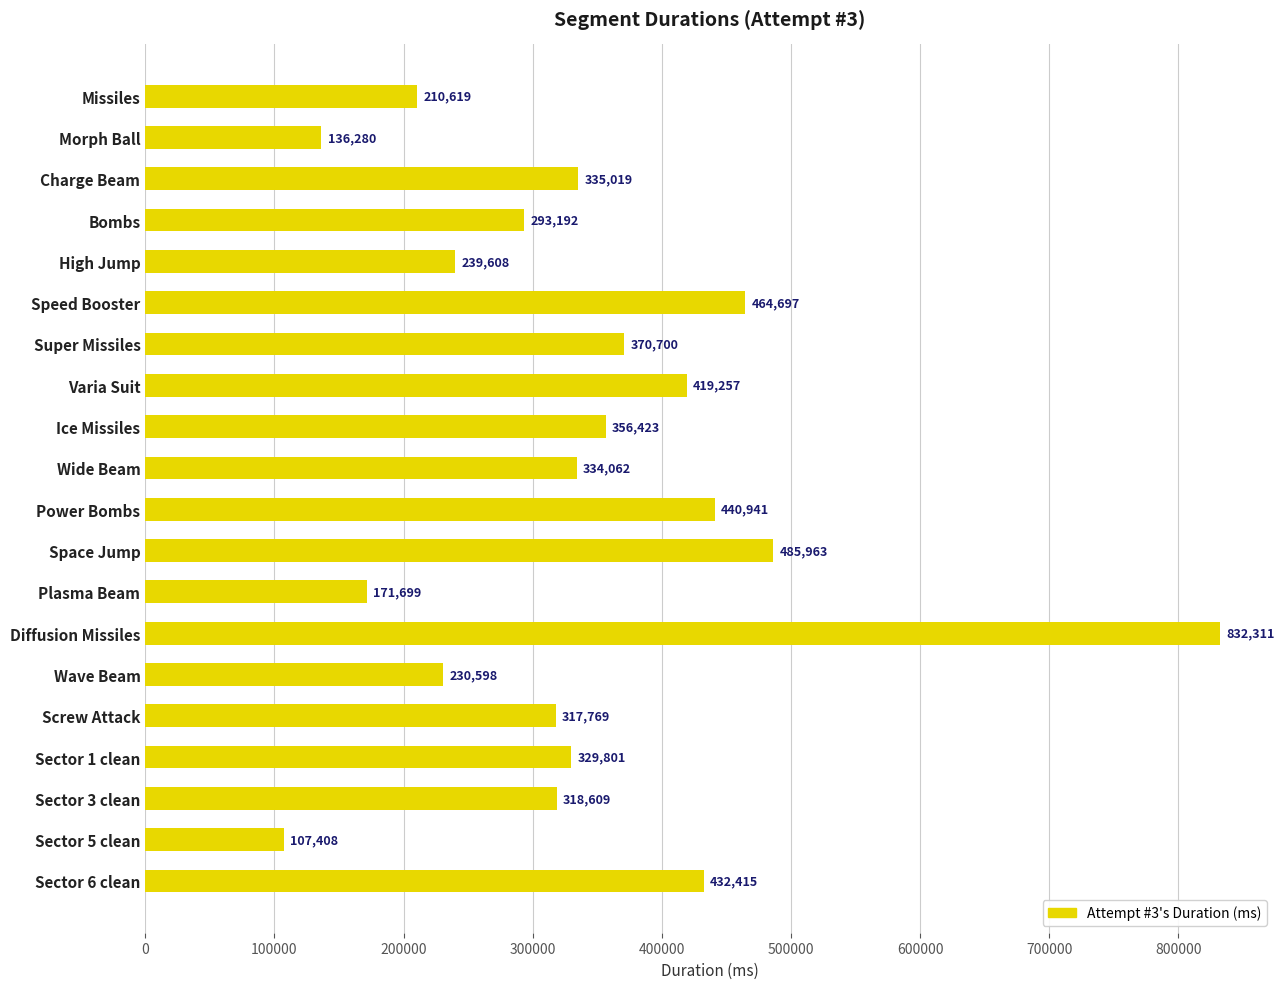

Count the number of data series in this chart.

1